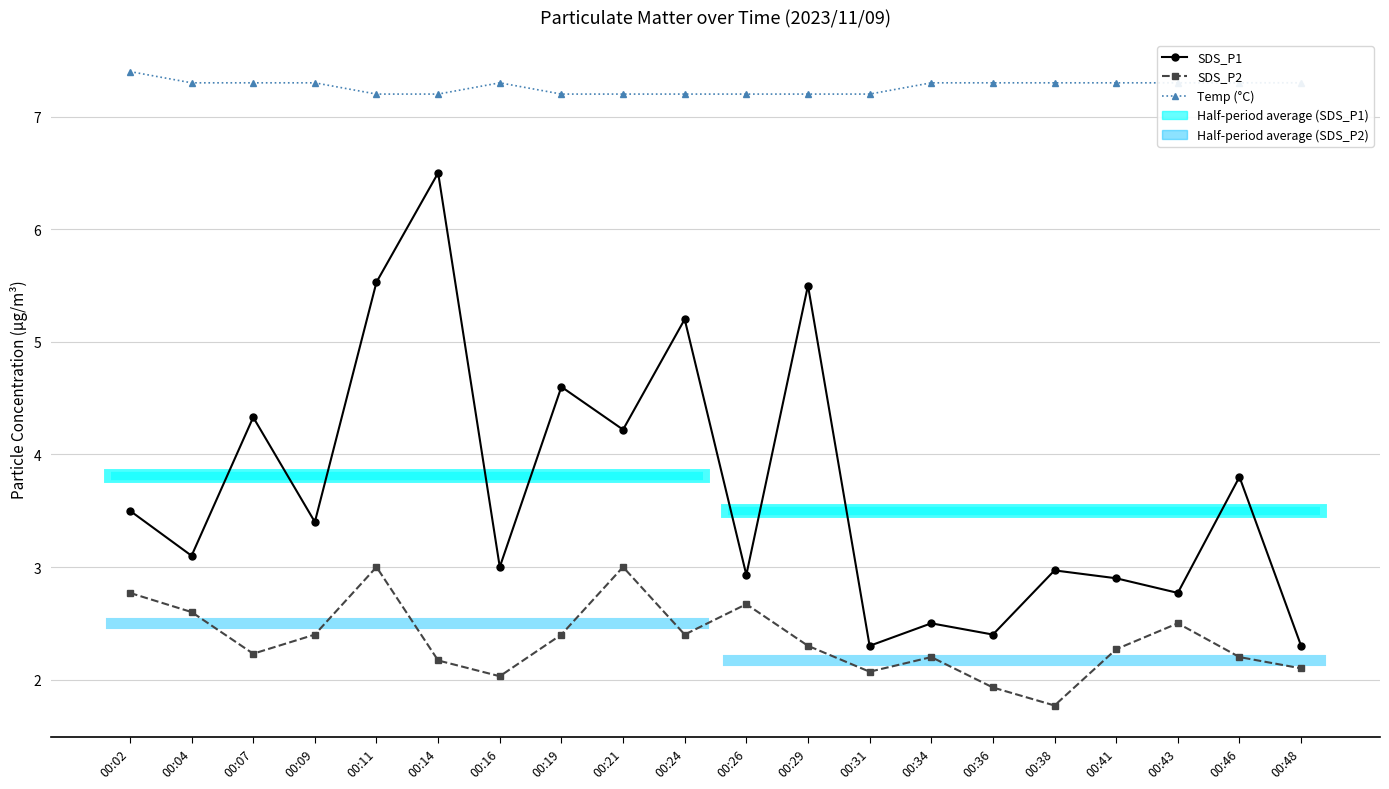

What is the difference between the Temp (°C) values at 00:16 and 00:02?

0.1